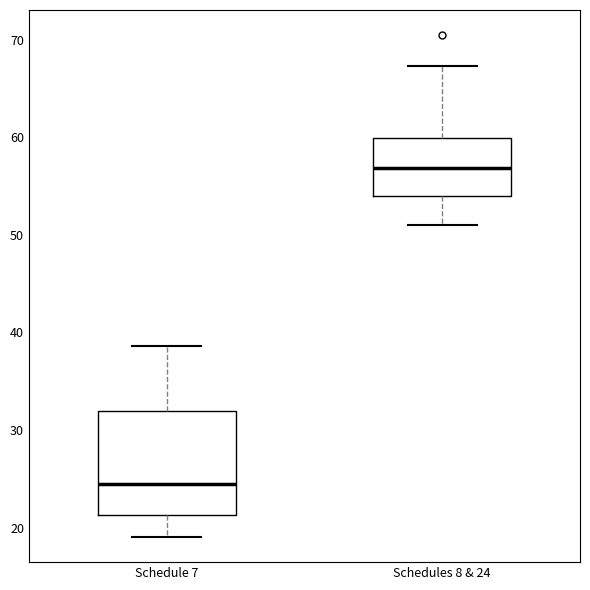

Where is the lower edge of the box for Schedules 8 & 24 on the y-axis? The values are not printed on the chart, so give them approximately, as read against the axis.

54